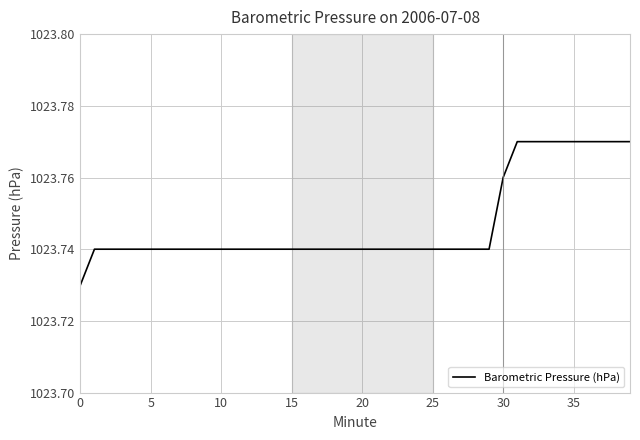

True or false: the data shows 1473.4 at 35.

False